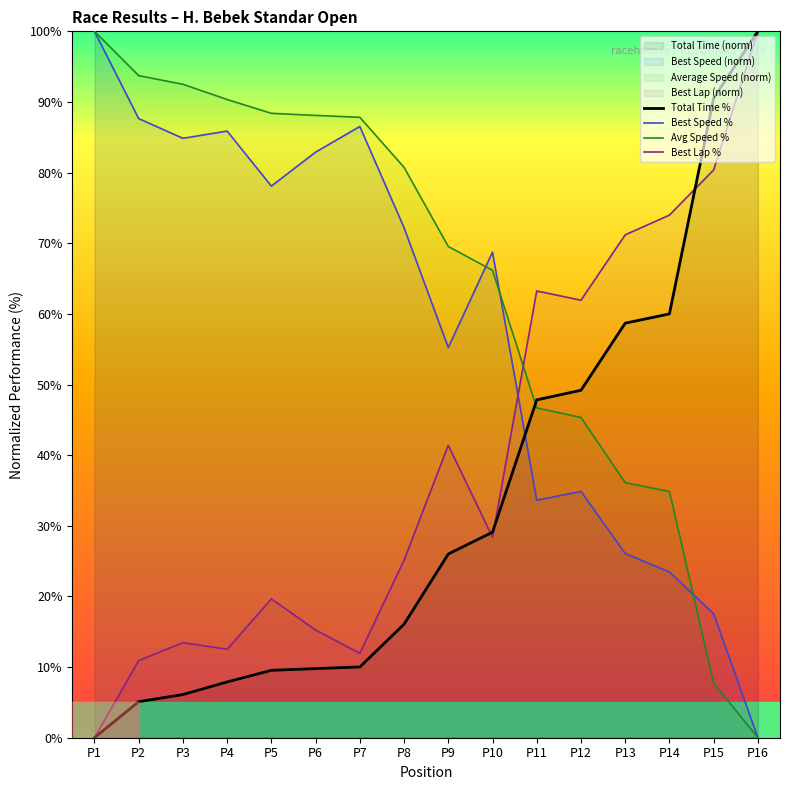

How many values in Average Speed are above zero?

15